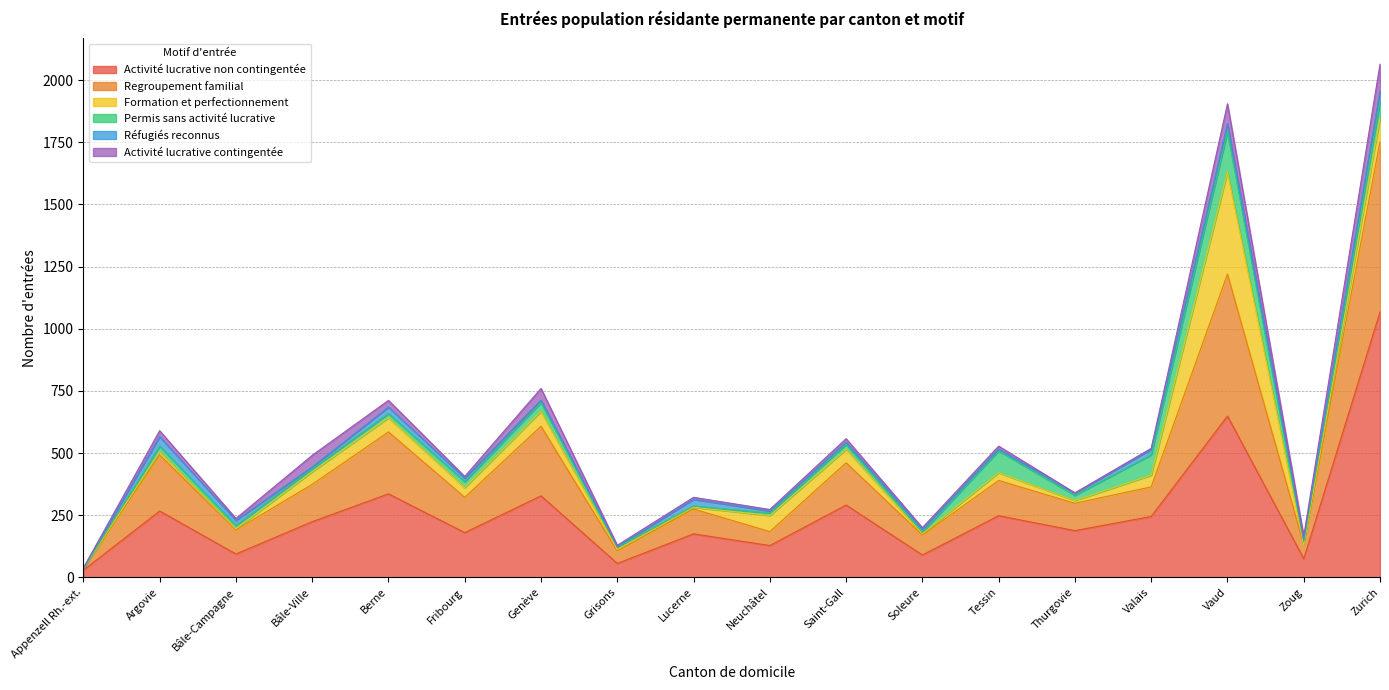

What value does the Regroupement familial series have at Zoug?

56